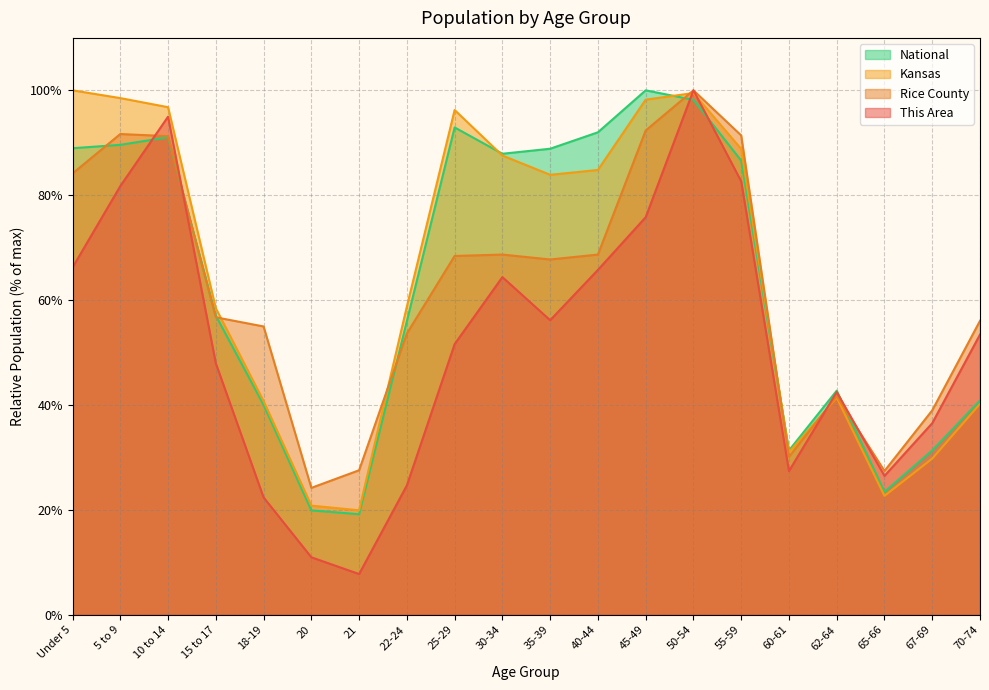

Between which two adjacent categories do National and This Area first intersect?

5 to 9 and 10 to 14